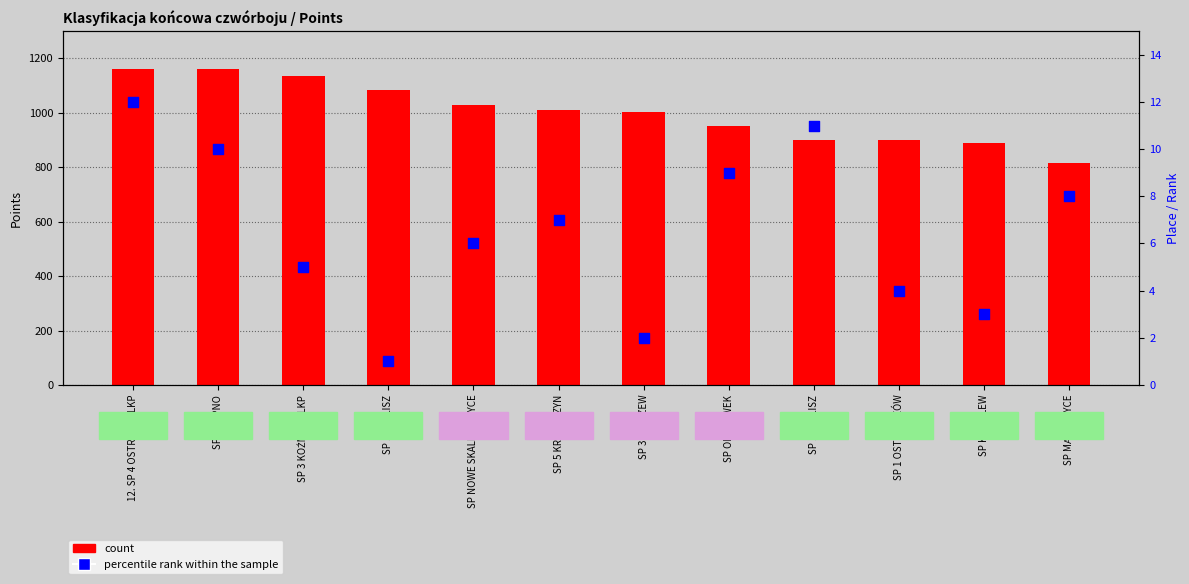

Is the value of percentile rank within the sample at SP 1 OSTRZESZÓW greater than the value of count at SP 3 KĘPNO?

No